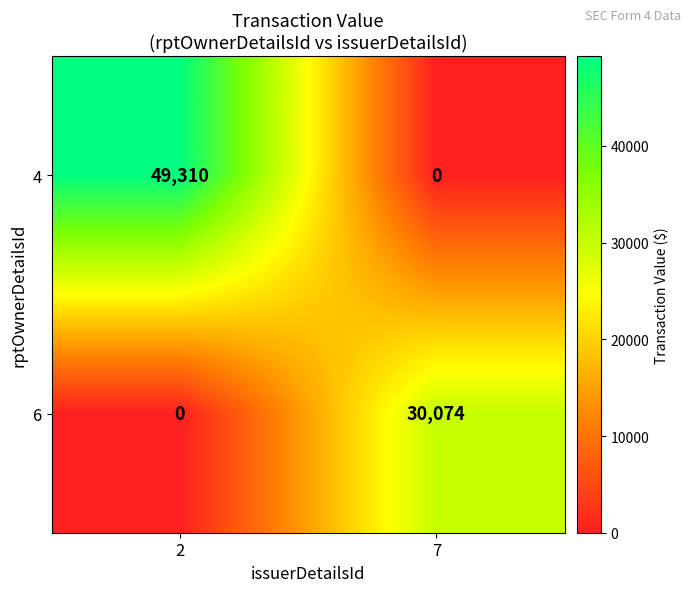

What is the maximum value shown in the chart?

49310